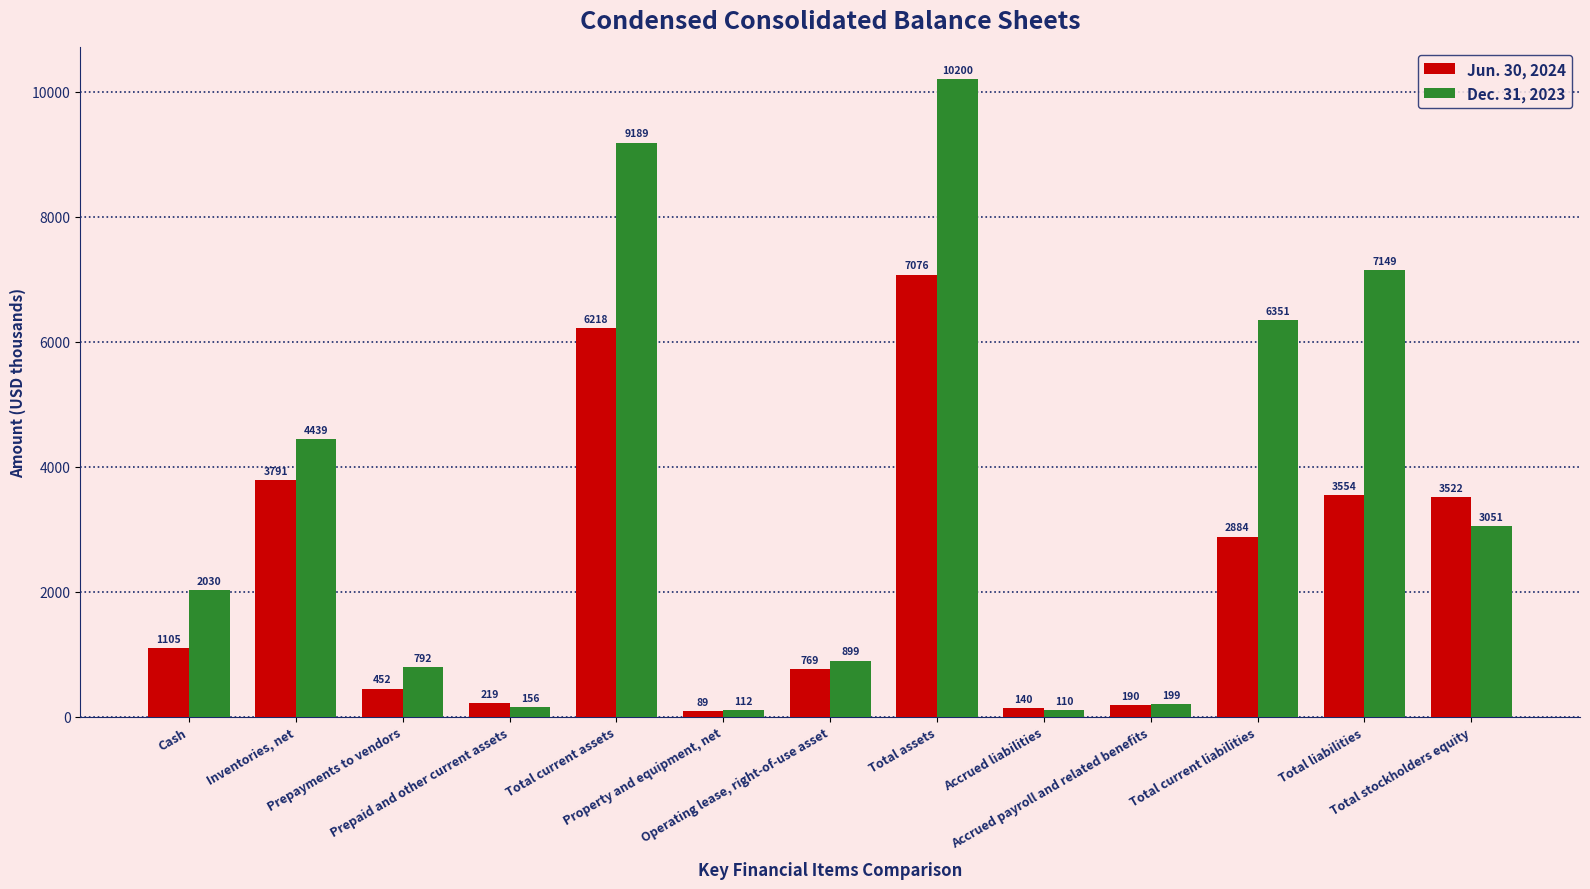

What is the label of the 8th bar from the left?

Total assets